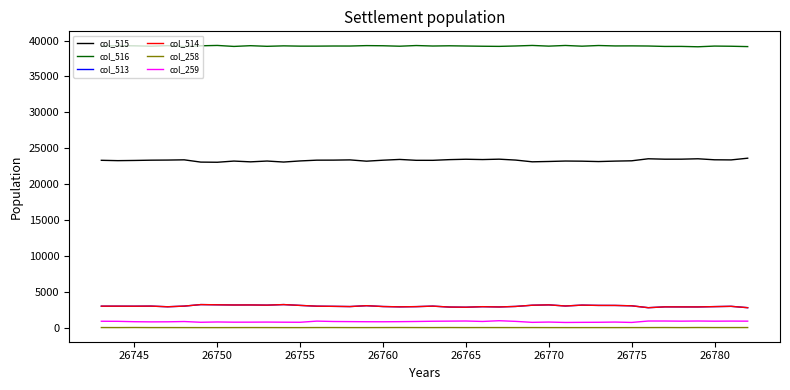

What is the greatest value displayed?

39314